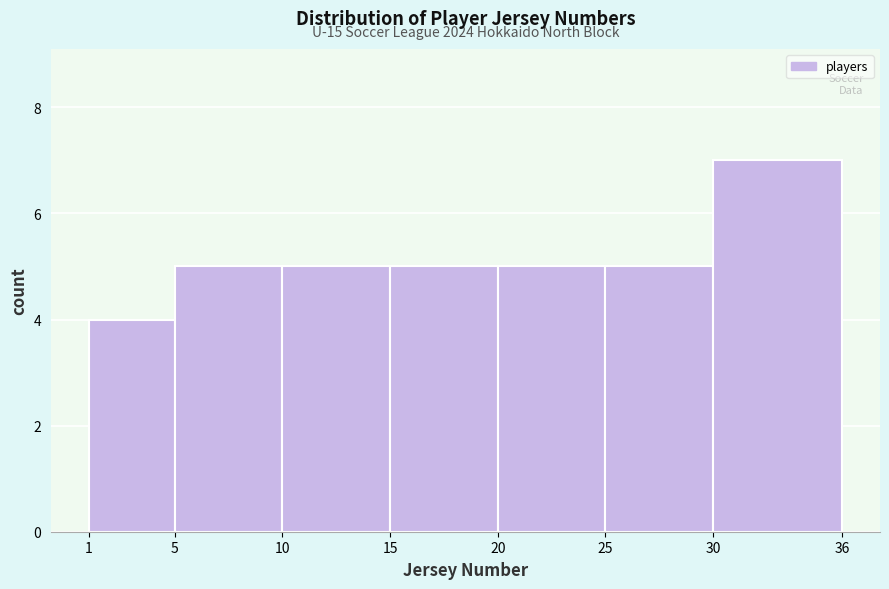

Over which range of the x-axis is the bar tallest?

30 to 36